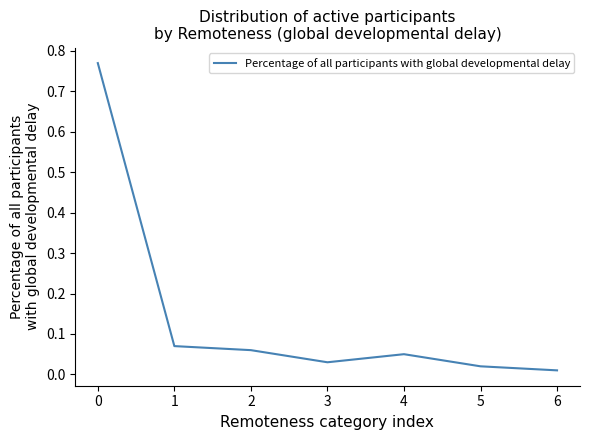

What is the difference between the values at 0 and 2?

0.7